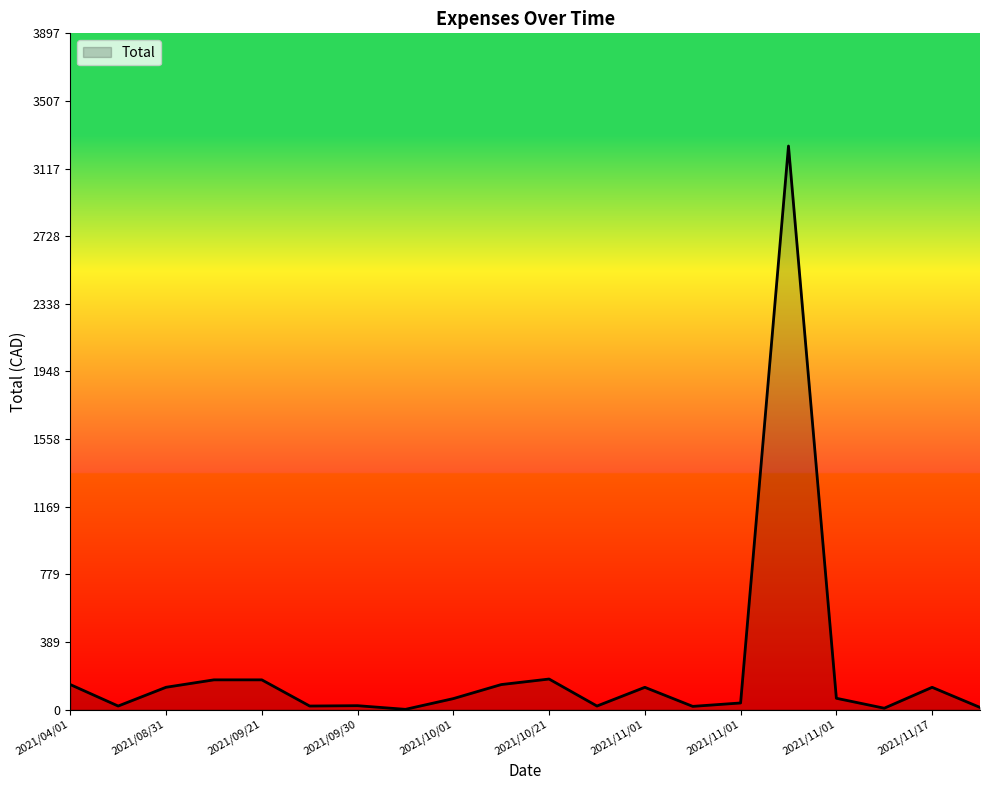

What is the maximum value shown in the chart?

3247.8